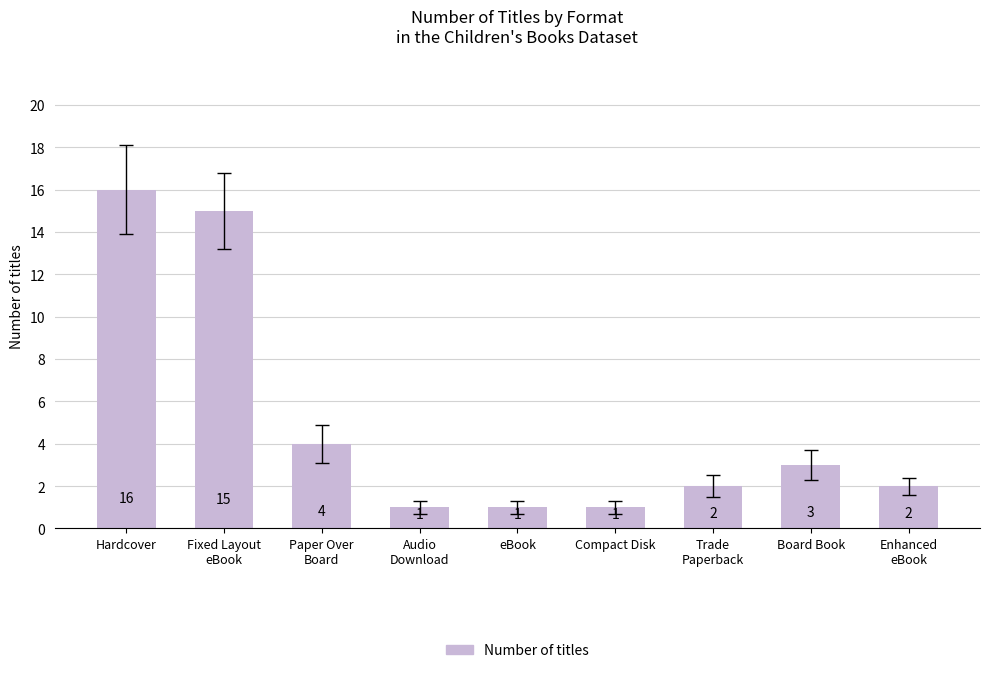

What is the label of the 5th bar from the left?

eBook